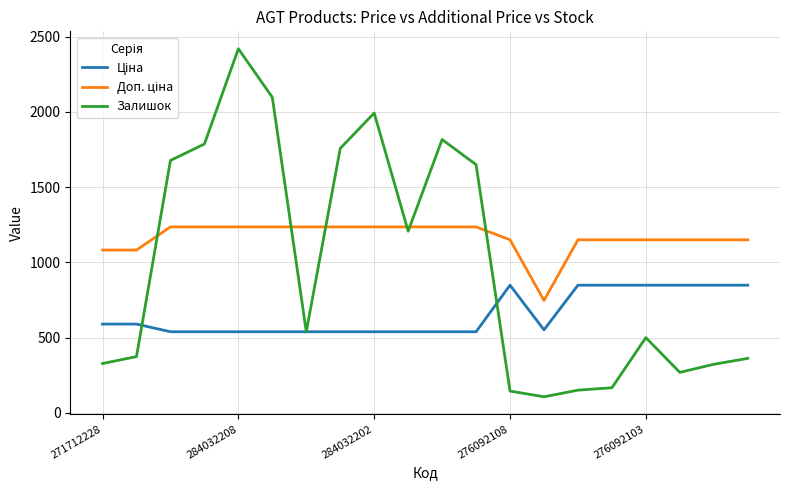

What is the maximum value shown in the chart?

2419.0